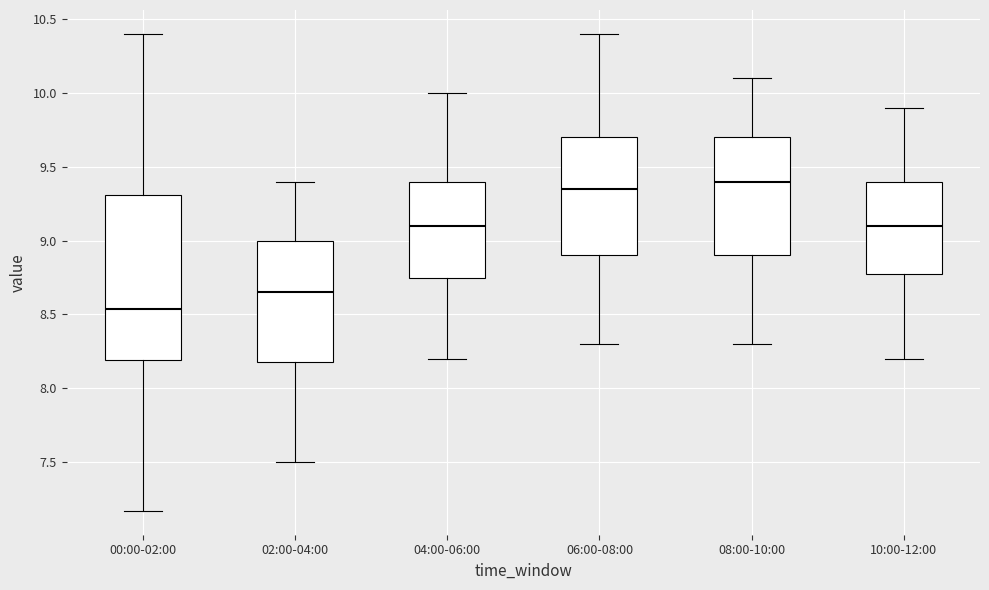

Which box's median line is the lowest?

00:00-02:00